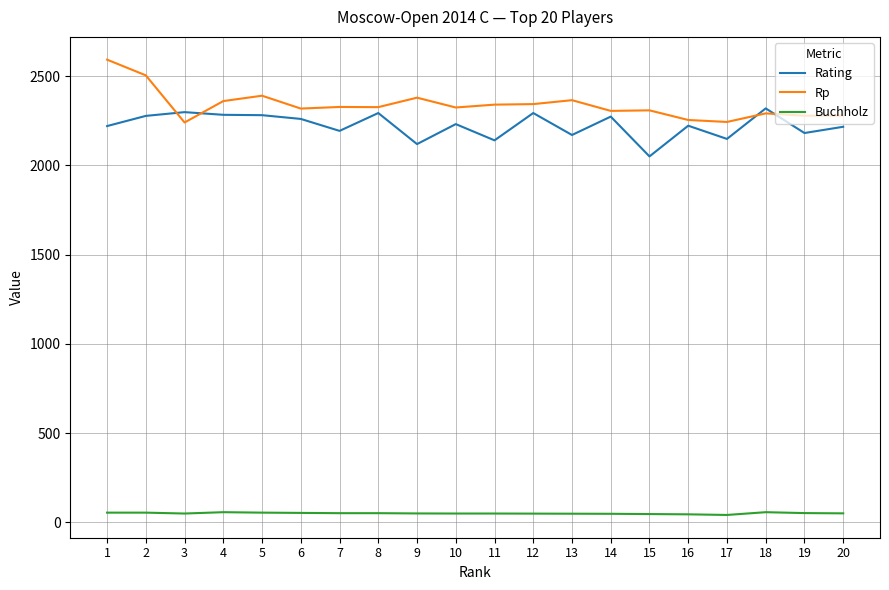

What is the highest value of the Buchholz series?

57.0